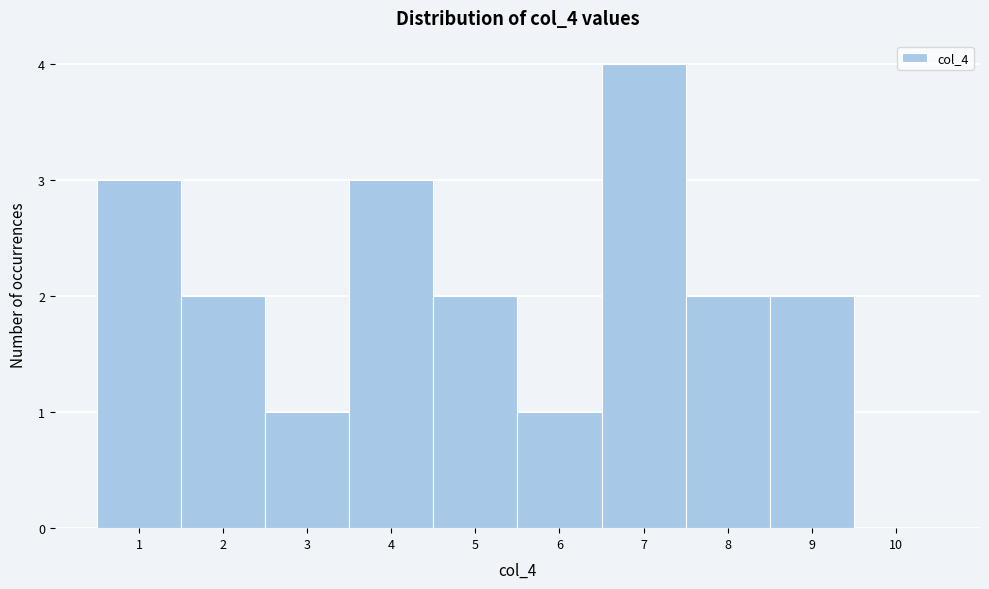

Reading left to right, transcribe this chart: for each bar, give the range it covers on the x-axis and its height. The values are not printed on the chart, so give them approximately, as read against the axis.

0.5 to 1.5: 3
1.5 to 2.5: 2
2.5 to 3.5: 1
3.5 to 4.5: 3
4.5 to 5.5: 2
5.5 to 6.5: 1
6.5 to 7.5: 4
7.5 to 8.5: 2
8.5 to 9.5: 2
9.5 to 10.5: 0